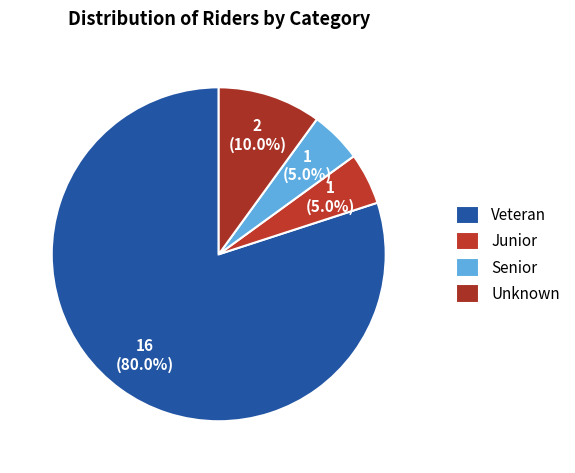

To the nearest percent, what percentage of the pie is Junior?

5%